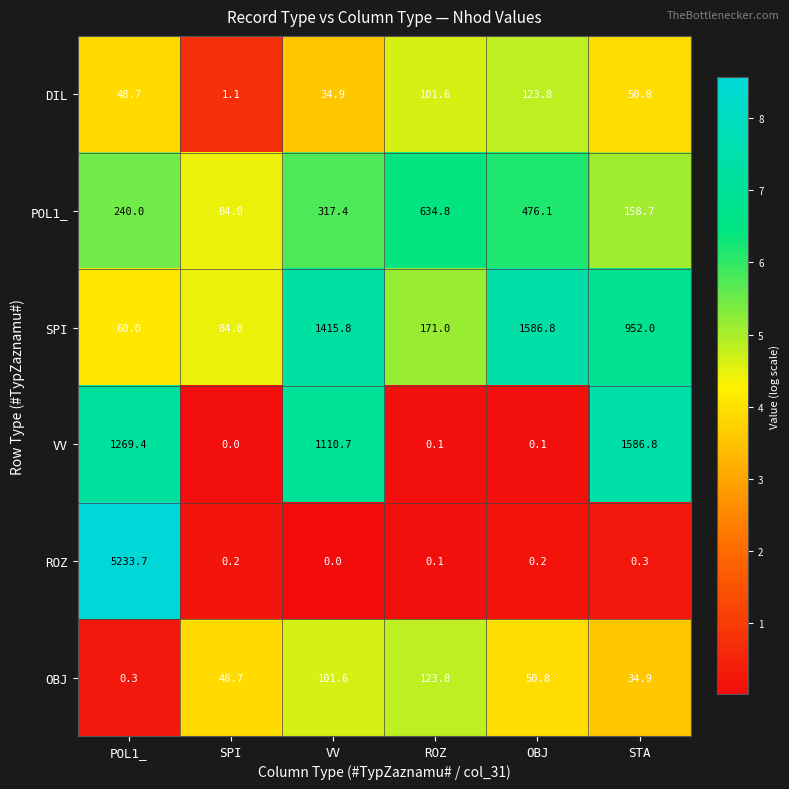

At which label is VV closest to 793?

VV